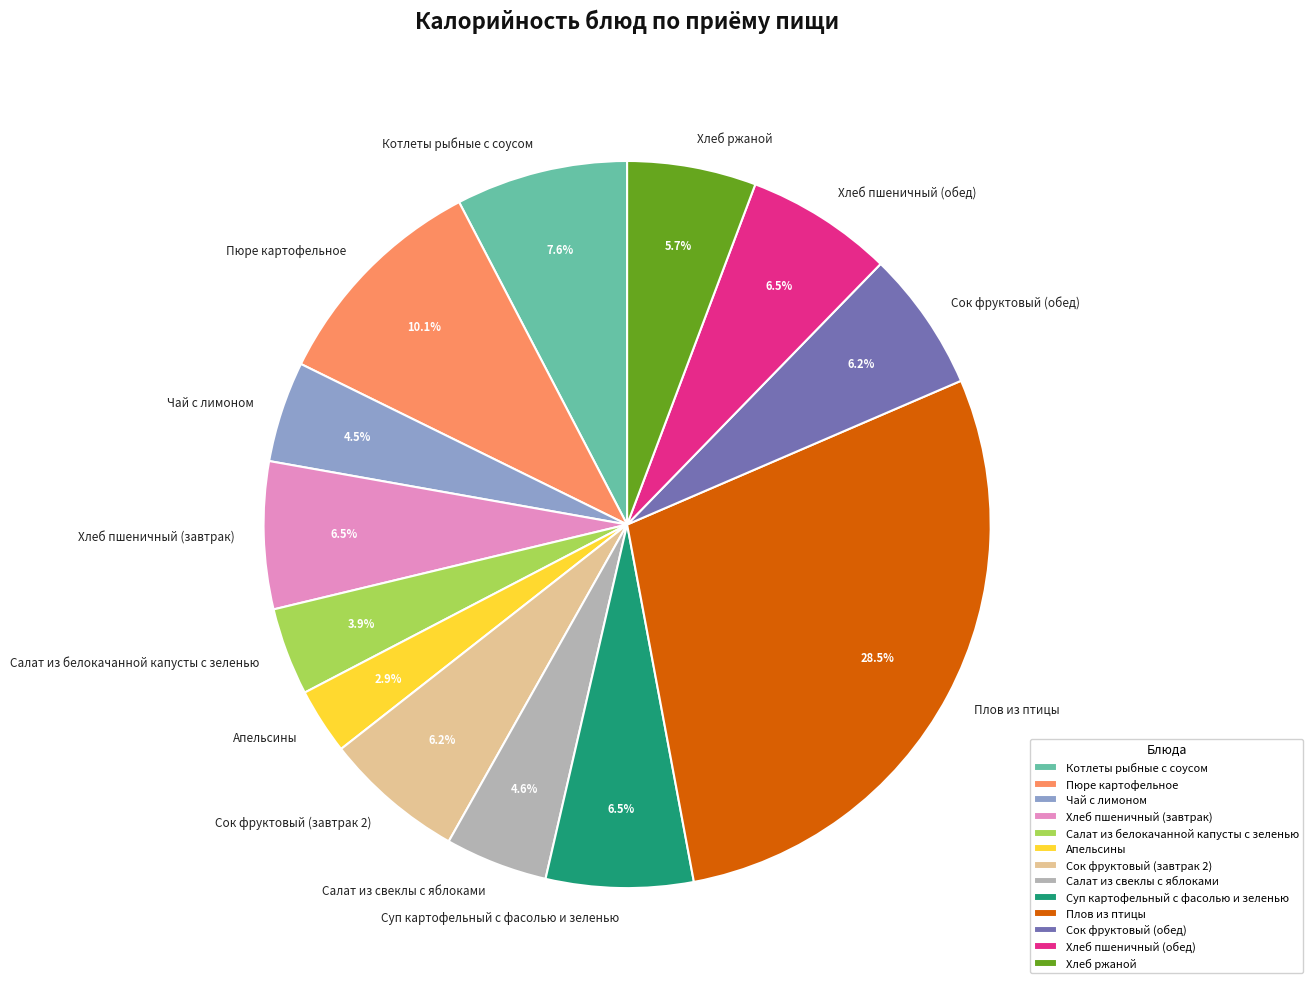

What is the largest slice in the pie chart?

Плов из птицы